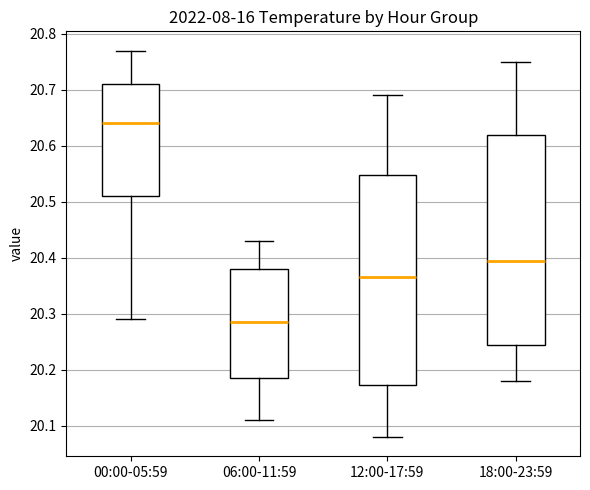

Reading left to right, transcribe this box plot: for each box, give where its median line is, the range the box spans, and where its two whiskers end, as read against the y-axis. The values are not printed on the chart, so give them approximately, as read against the axis.

00:00-05:59: median 20.64, box 20.51 to 20.71, whiskers 20.29 to 20.77
06:00-11:59: median 20.29, box 20.19 to 20.38, whiskers 20.11 to 20.43
12:00-17:59: median 20.37, box 20.17 to 20.55, whiskers 20.08 to 20.69
18:00-23:59: median 20.40, box 20.25 to 20.62, whiskers 20.18 to 20.75